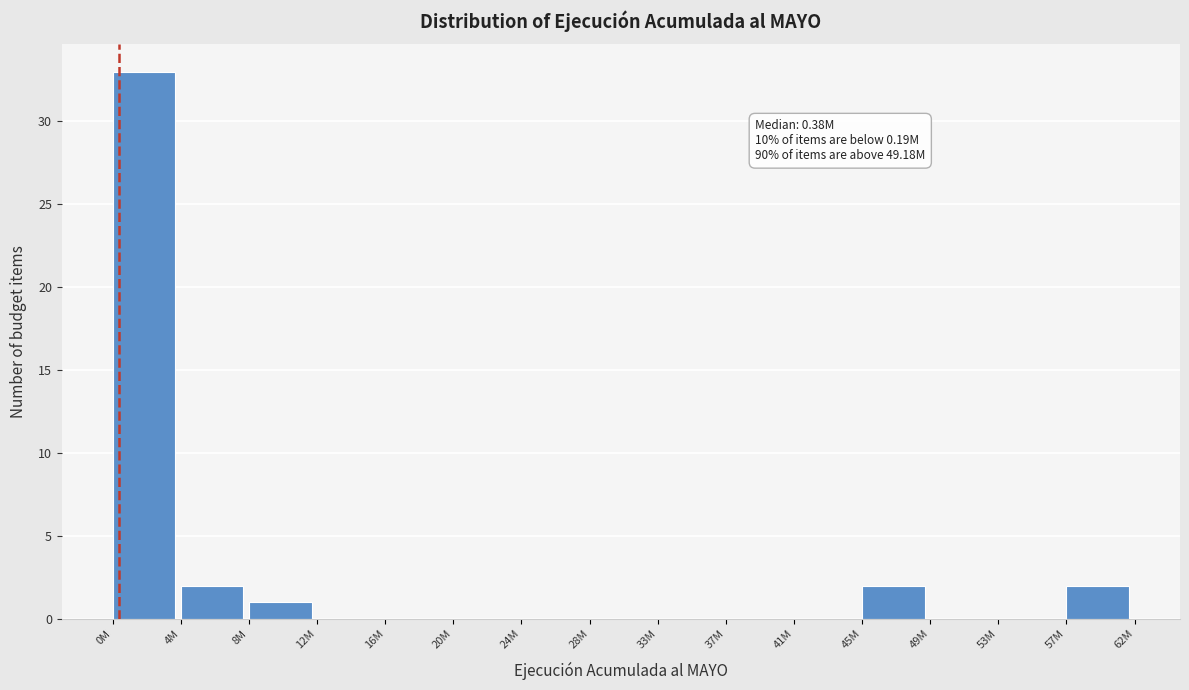

Reading left to right, list all the values displayed in this chart.

0M=33	4M=2	8M=1	12M=0	16M=0	20M=0	24M=0	28M=0	33M=0	37M=0	41M=0	45M=2	49M=0	53M=0	57M=2